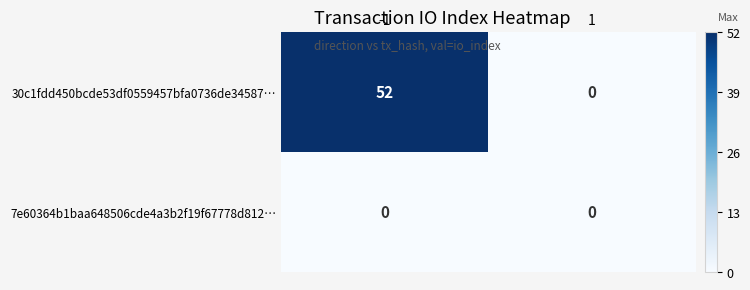

Reading left to right, list all the values displayed in this chart.

30c1fdd450bcde53df0559457bfa0736de34587…: 52	0
7e60364b1baa648506cde4a3b2f19f67778d812…: 0	0